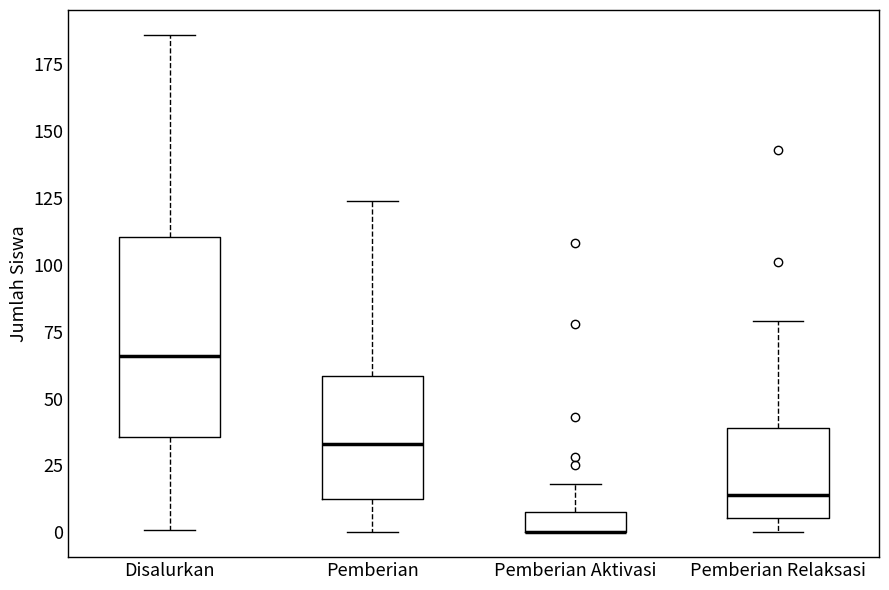

Which box is the tallest, from its lower edge to its upper edge?

Disalurkan